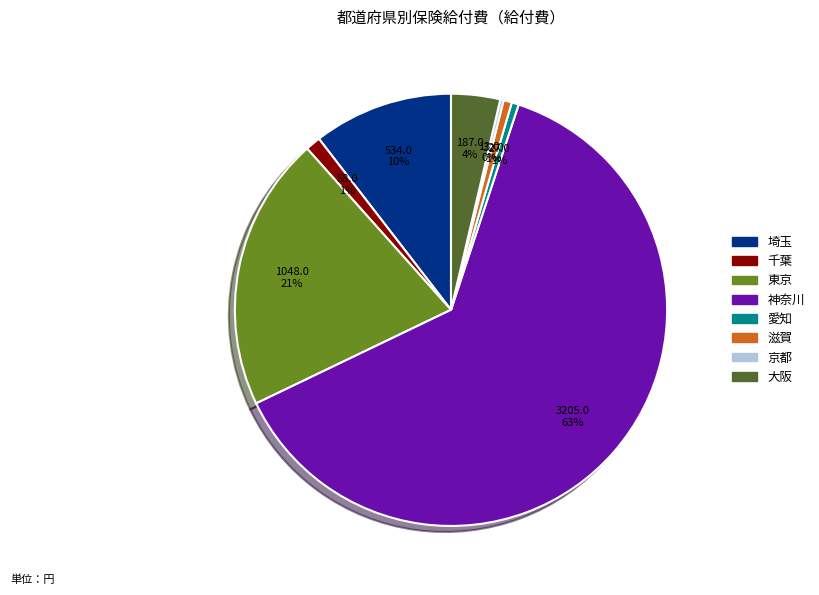

Is it true that 東京 is 11% of the pie?

False